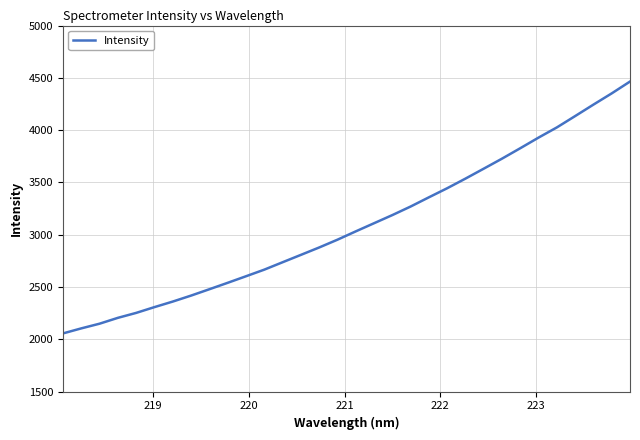

What is the smallest value displayed?

2055.8